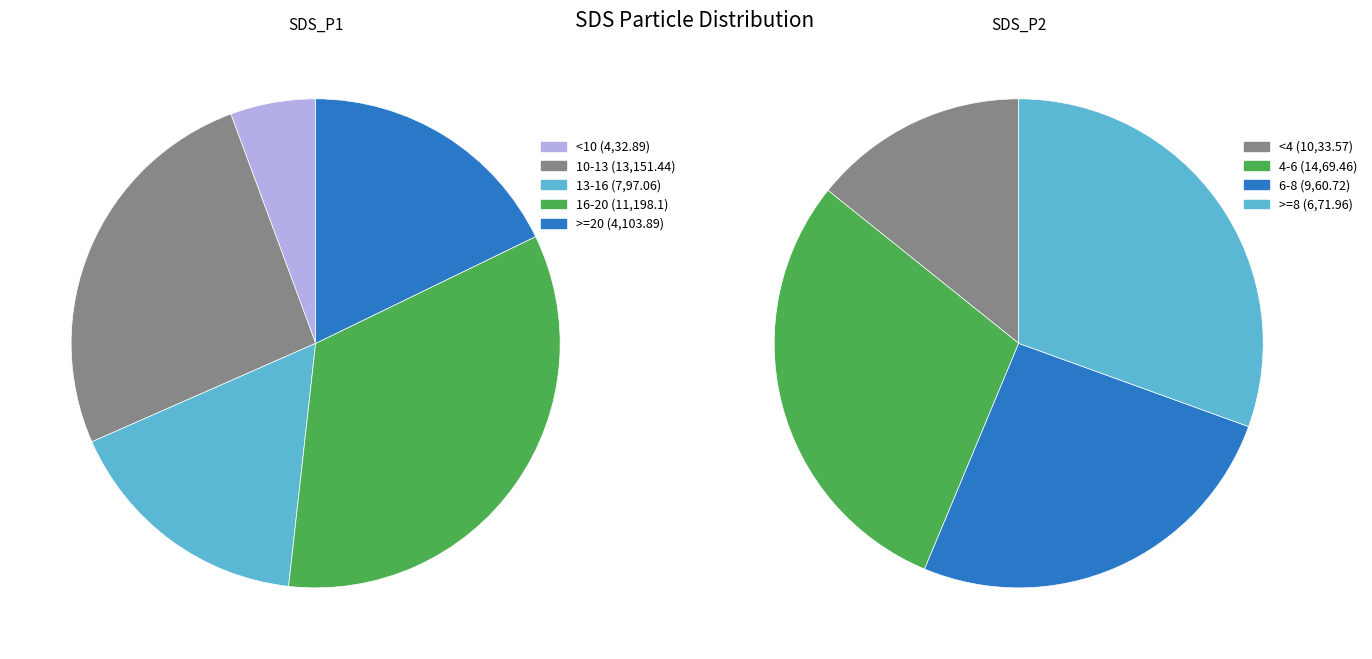

Is 00:37 the majority of the pie?

No